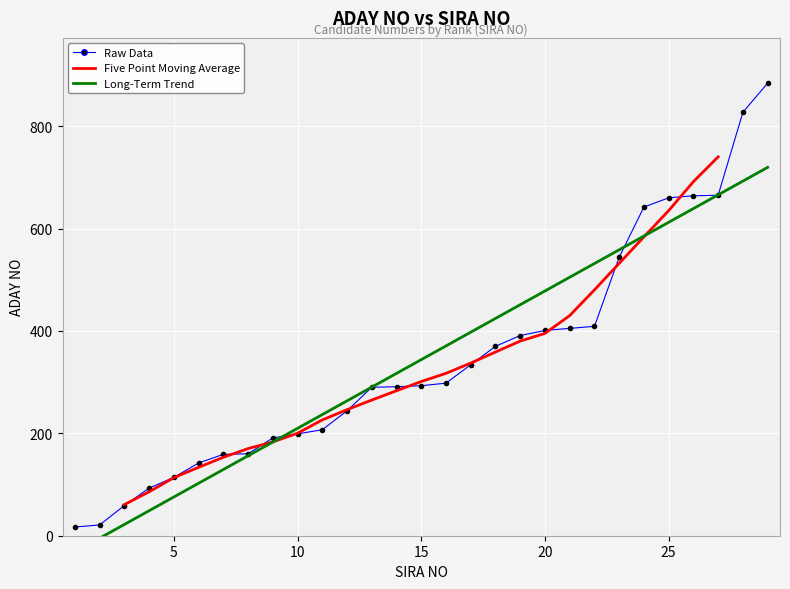

Is it true that the value at 21 is 405?

True